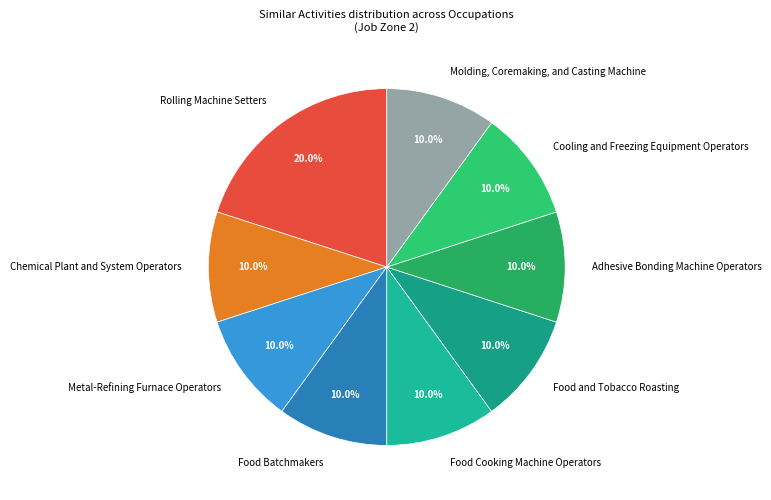

What percentage is the Food Batchmakers slice, to the nearest percent?

10%